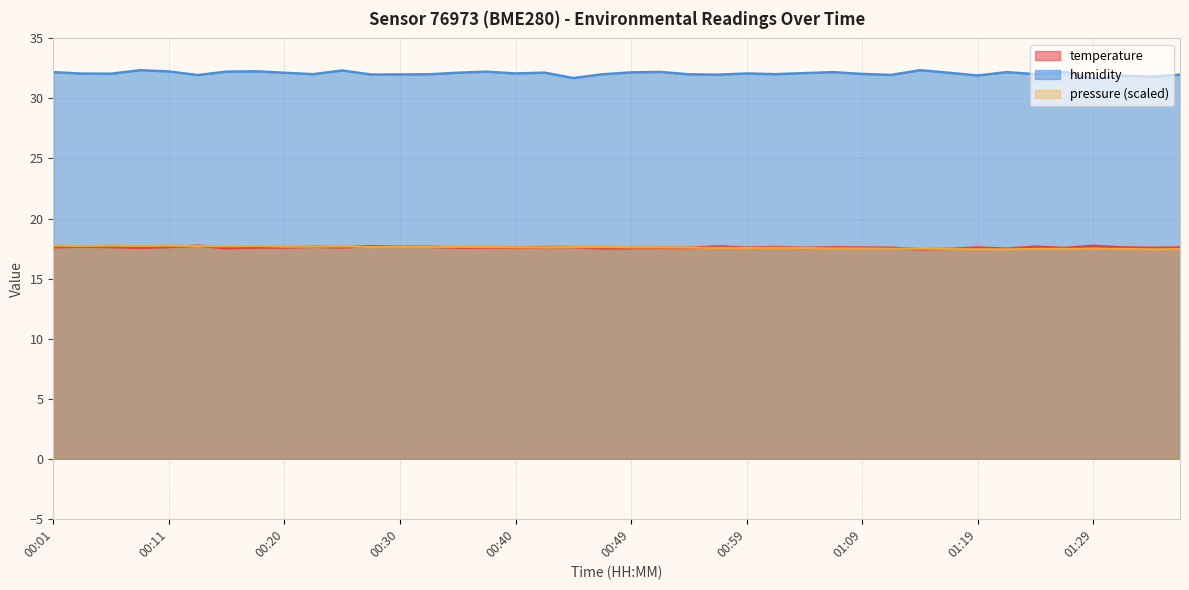

How many interior local valleys does the temperature series have?

12